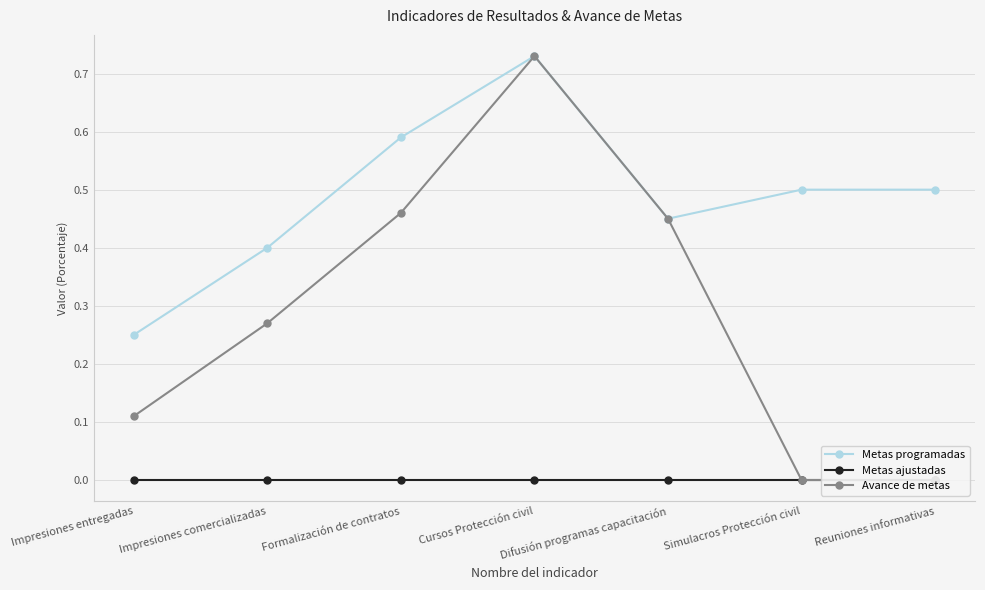

True or false: Avance de metas has a value of 0.8 at Formalización de contratos.

False